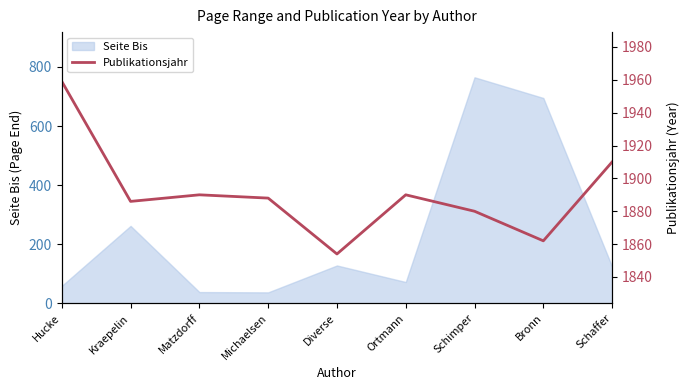

Between Bronn and Diverse, which is larger?

Bronn